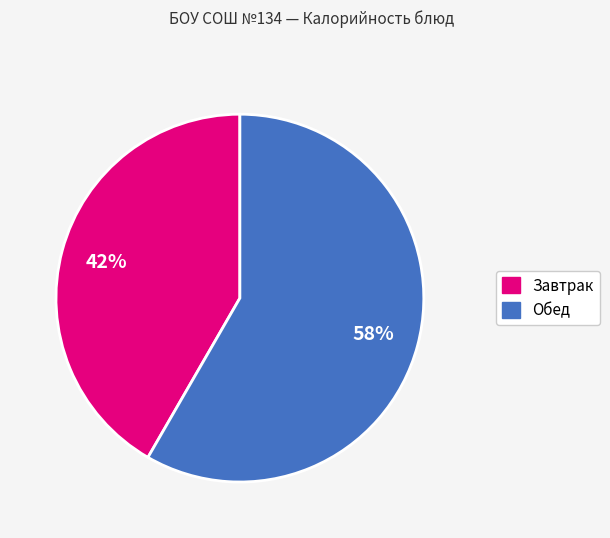

Do Обед and Завтрак together represent more than half of the pie?

Yes